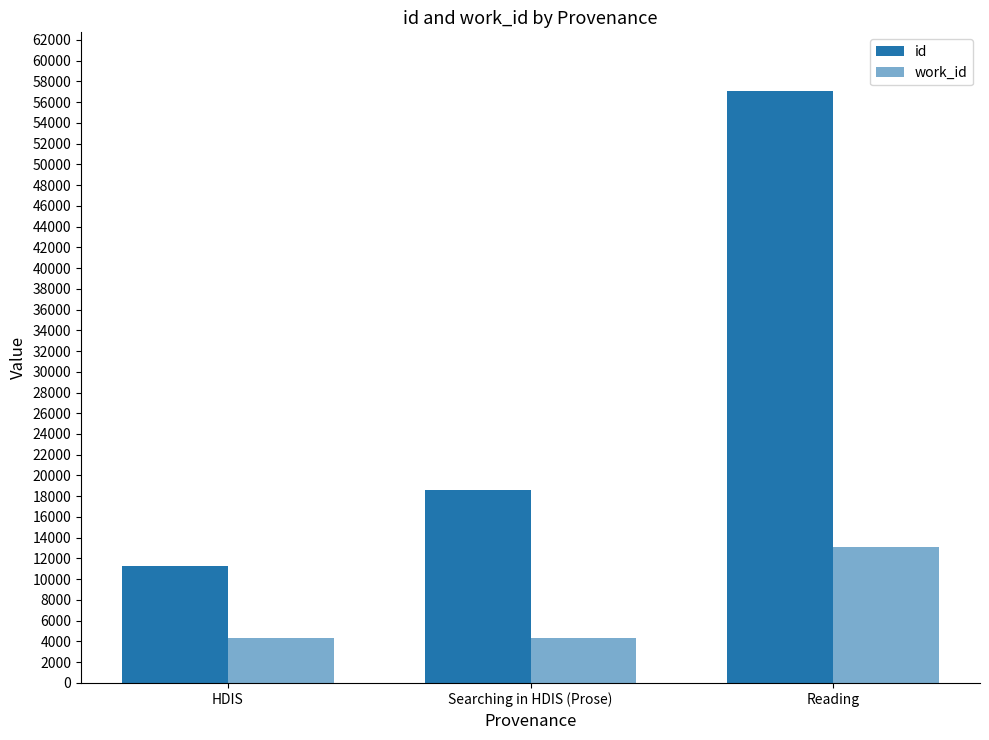

How many bars are there in each group?

2